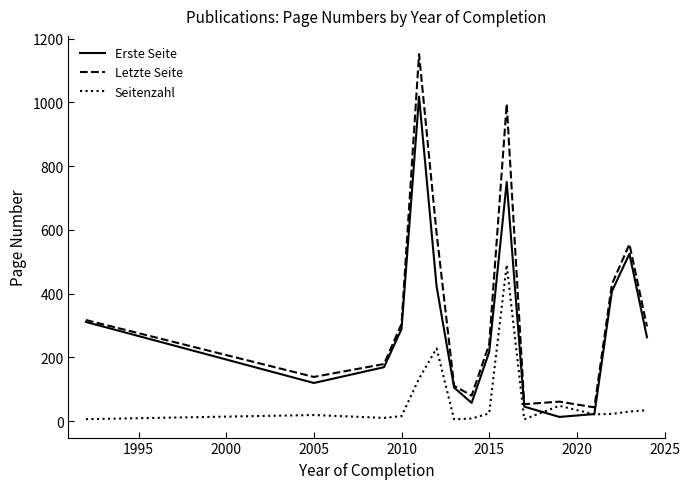

What is the difference between the maximum and minimum values in the Seitenzahl series?

484.5